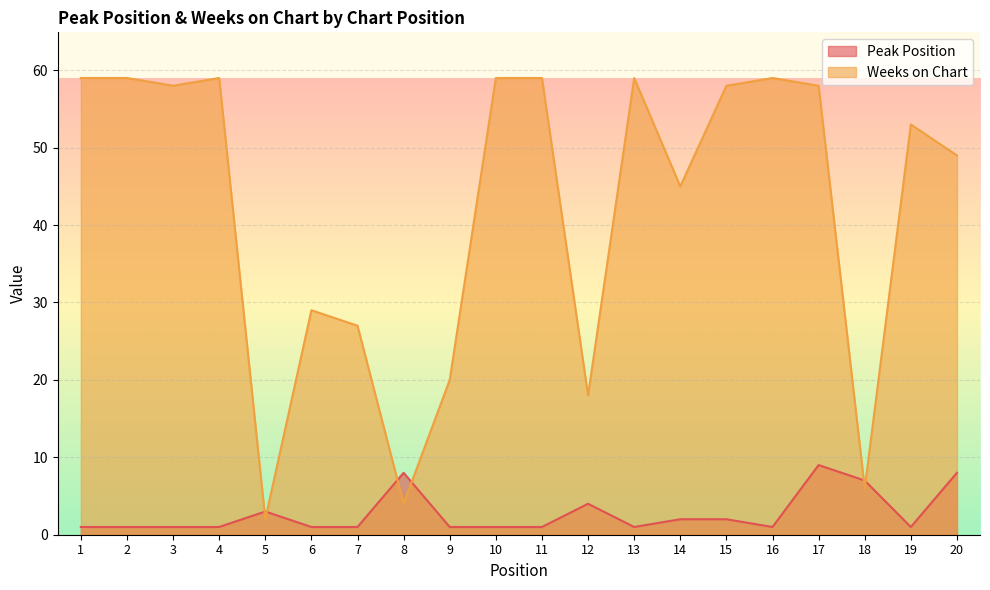

How many interior local valleys does the Peak Position series have?

3